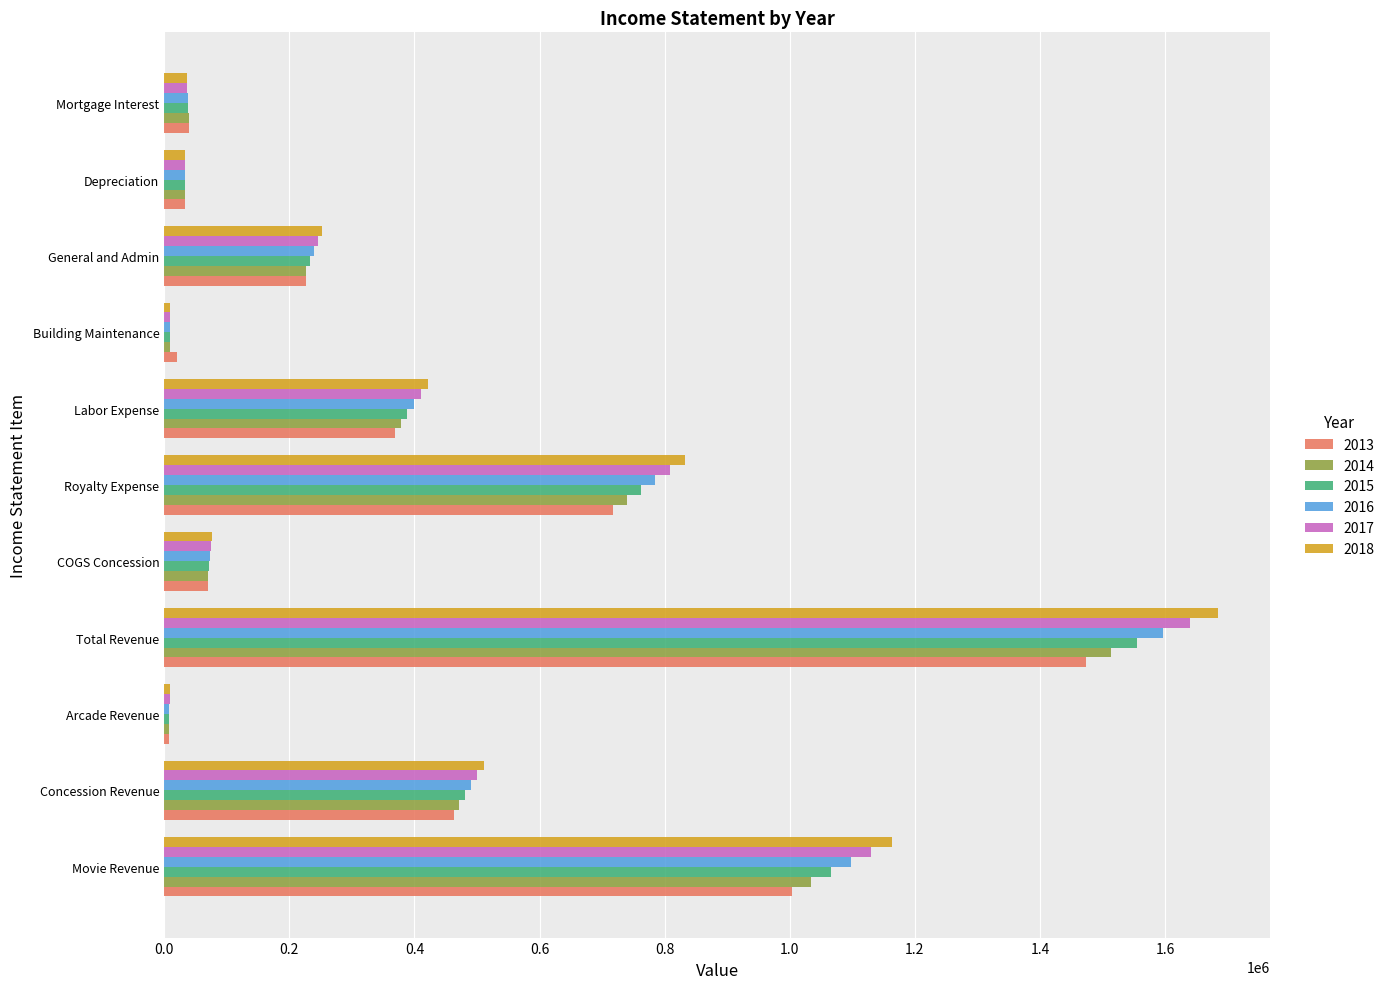

What is the sum of all 2013 values?

4422691.1